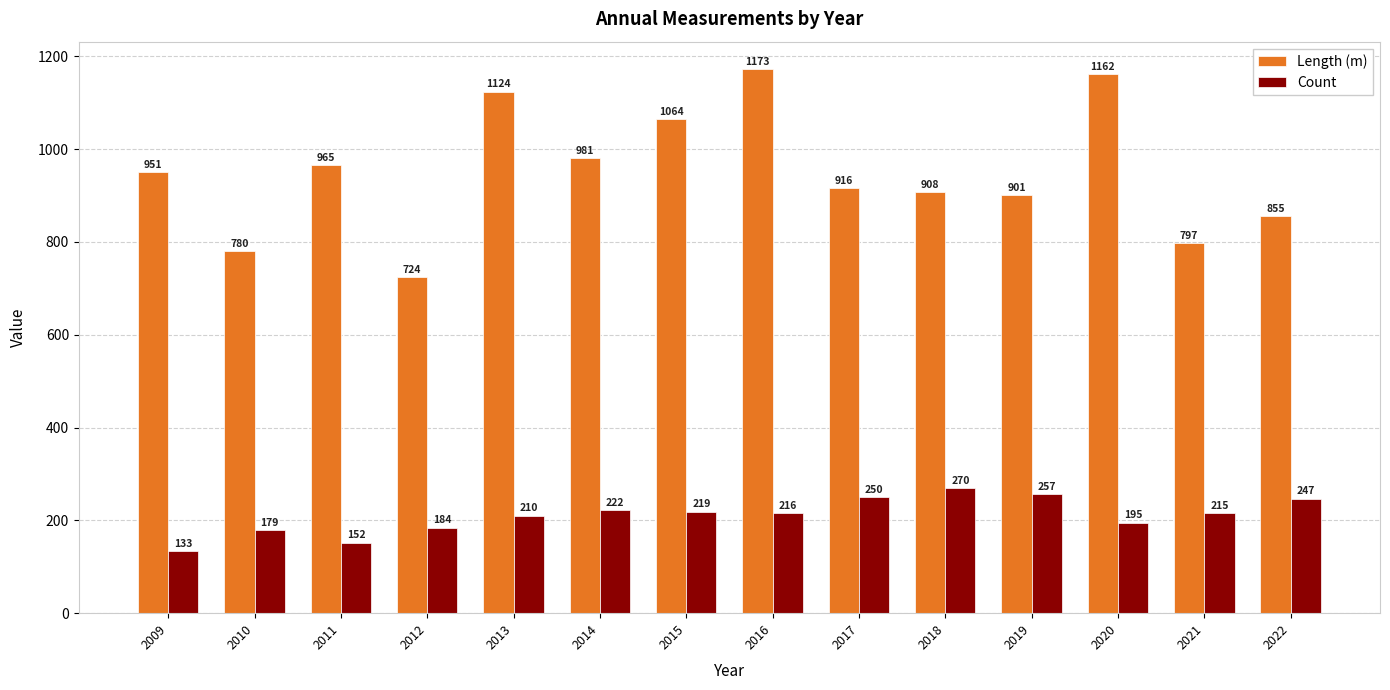

At which label does Length (m) reach its peak?

2016